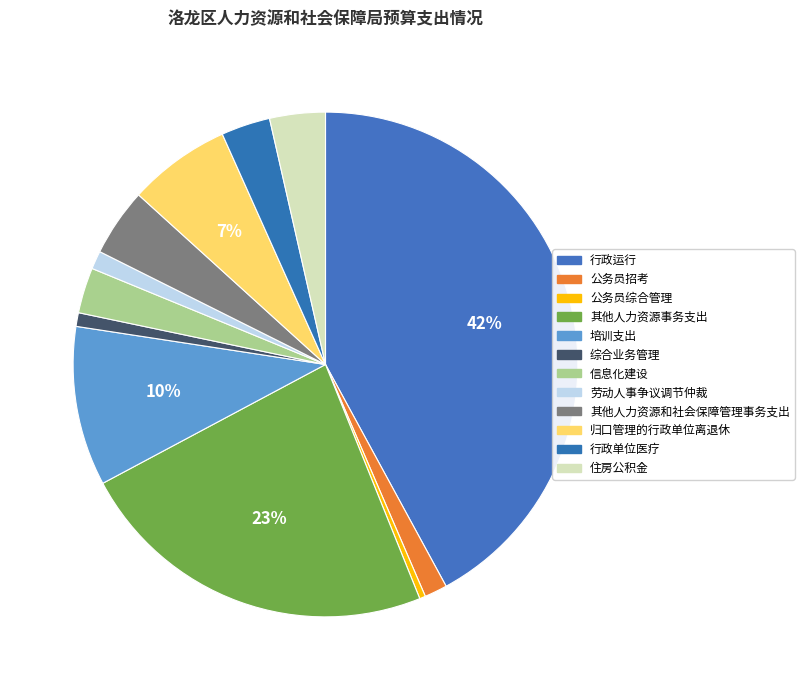

What percentage is the 归口管理的行政单位离退休 slice, to the nearest percent?

7%